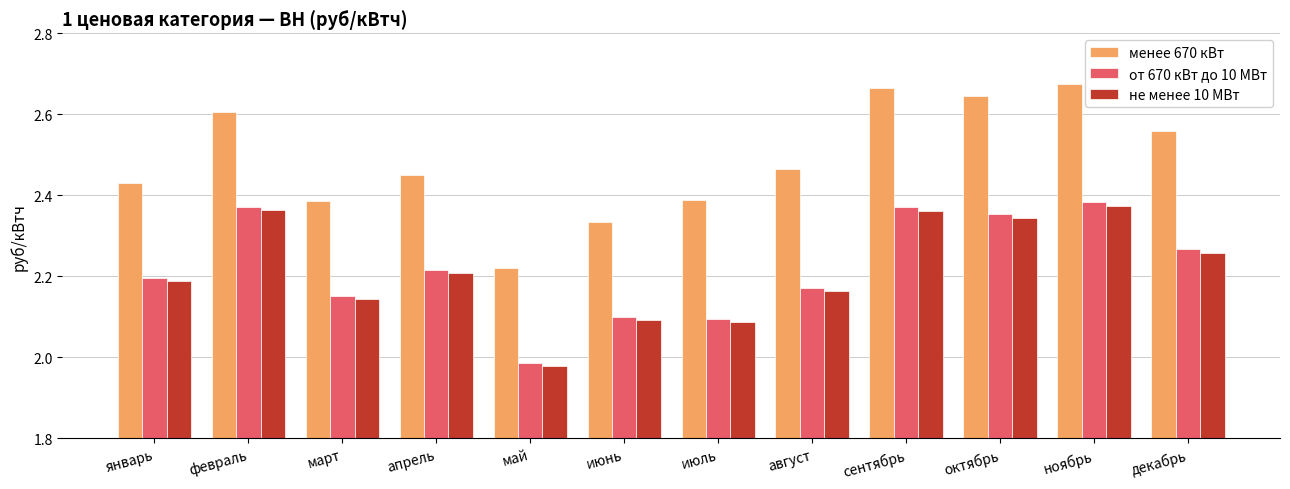

What is the total value across all series at декабрь?

7.1